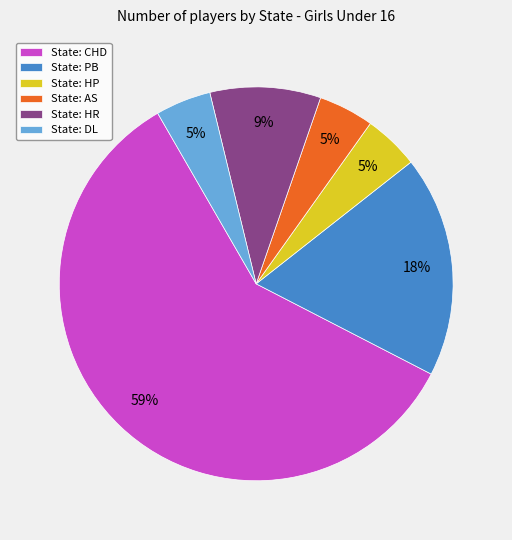

To the nearest percent, what is the difference between the State: CHD and State: PB slice percentages?

41%